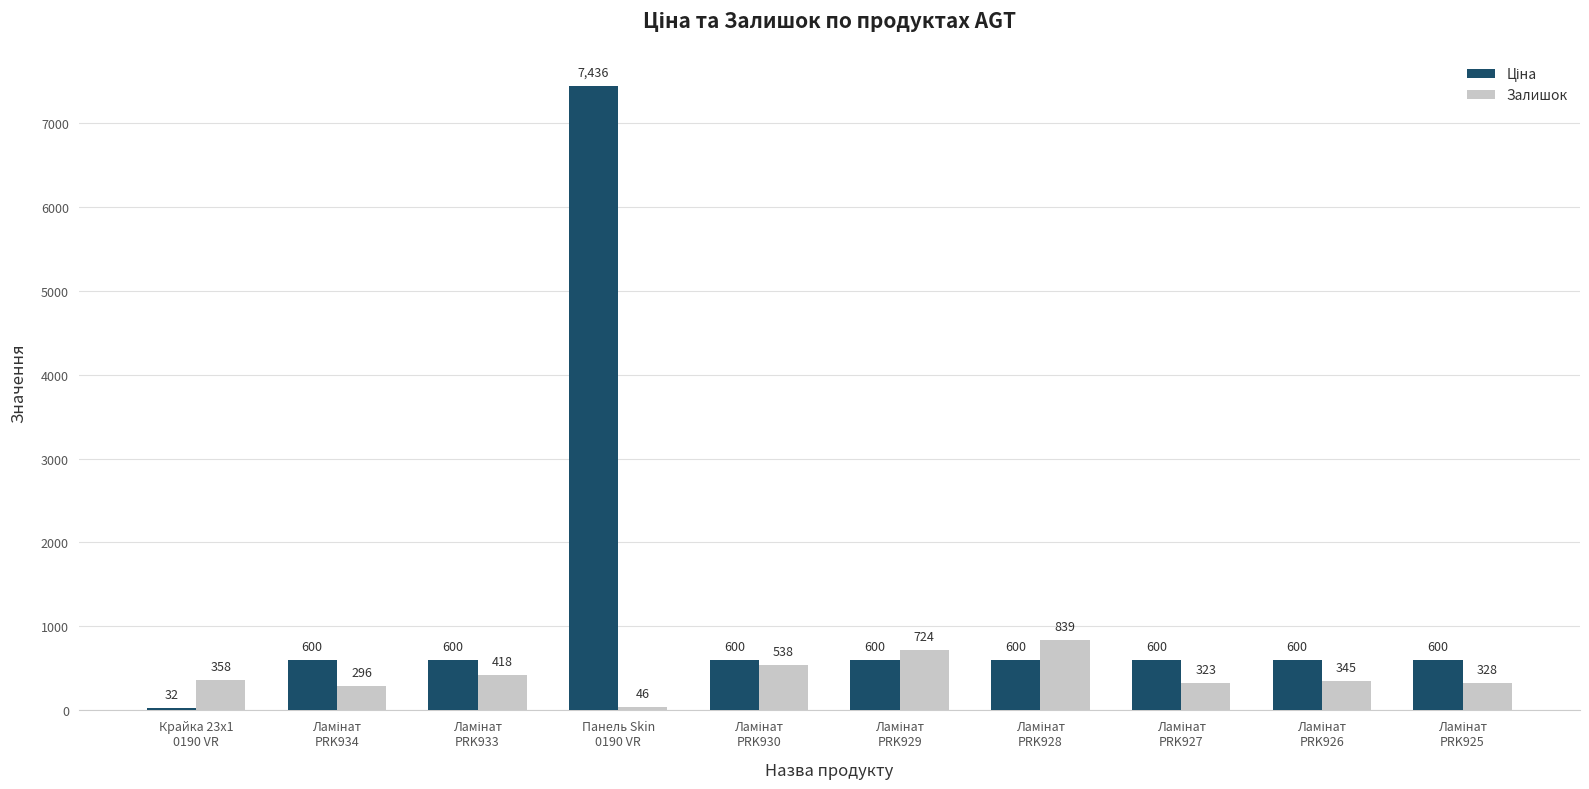

What is the average value of the Залишок series?

421.5